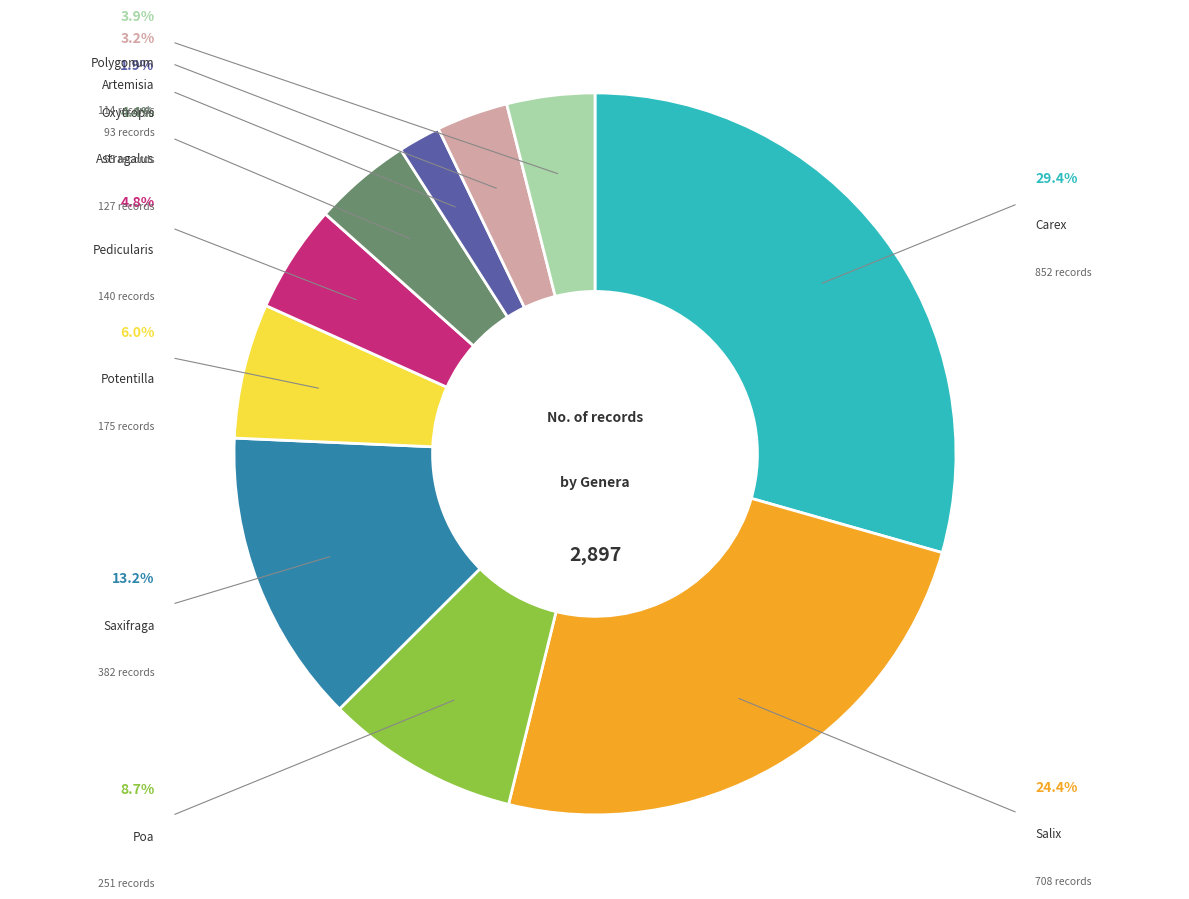

Rank the categories by value from lowest to highest.

Oxytropis, Artemisia, Polygonum, Astragalus, Pedicularis, Potentilla, Poa, Saxifraga, Salix, Carex